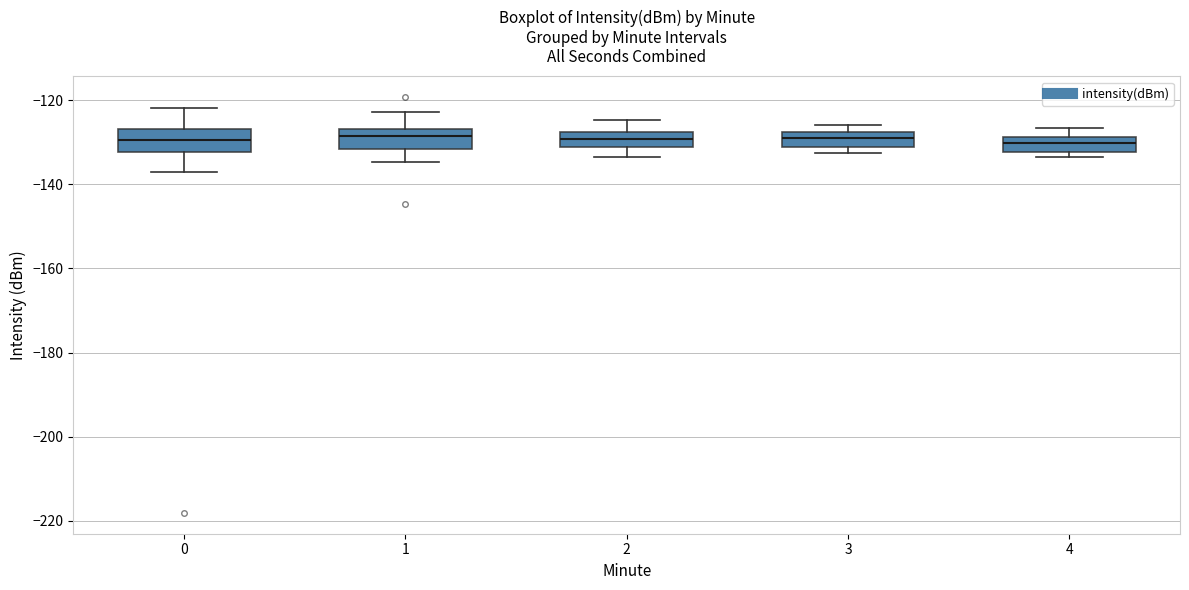

Reading left to right, transcribe this box plot: for each box, give where its median line is, the range the box spans, and where its two whiskers end, as read against the y-axis. The values are not printed on the chart, so give them approximately, as read against the axis.

0: median -130, box -132 to -126, whiskers -138 to -122
1: median -128, box -132 to -126, whiskers -134 to -122
2: median -130, box -132 to -128, whiskers -134 to -124
3: median -130, box -132 to -128, whiskers -132 (just below the box's lower edge) to -126
4: median -130, box -132 to -128, whiskers -134 to -126